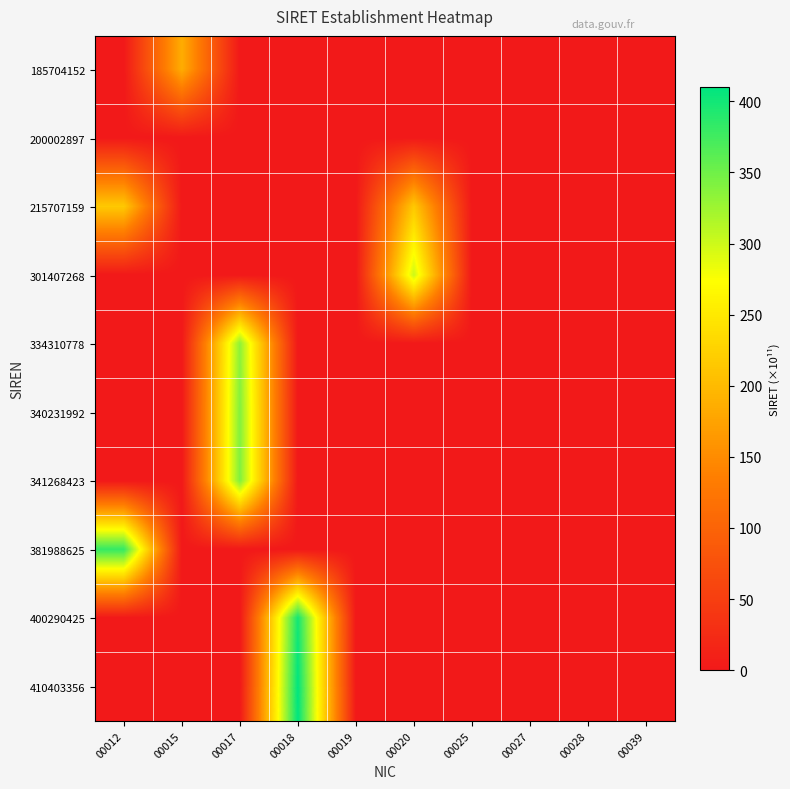

Count the number of categories in the chart.

10